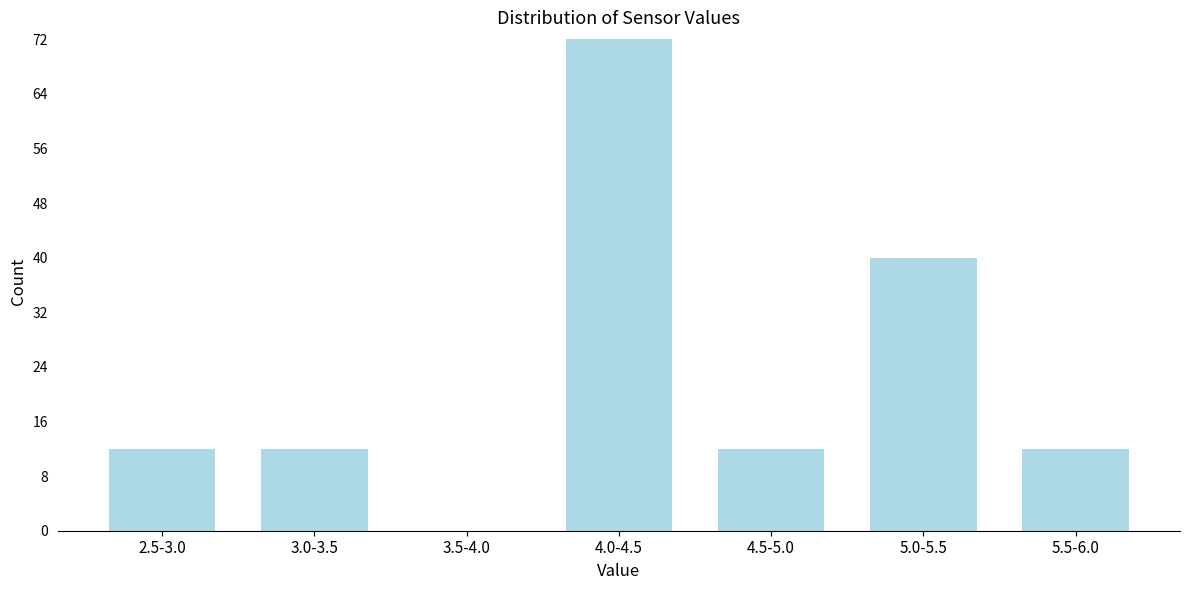

Reading left to right, what are all the values shown in this chart?

2.5-3.0=12	3.0-3.5=12	3.5-4.0=0	4.0-4.5=72	4.5-5.0=12	5.0-5.5=40	5.5-6.0=12